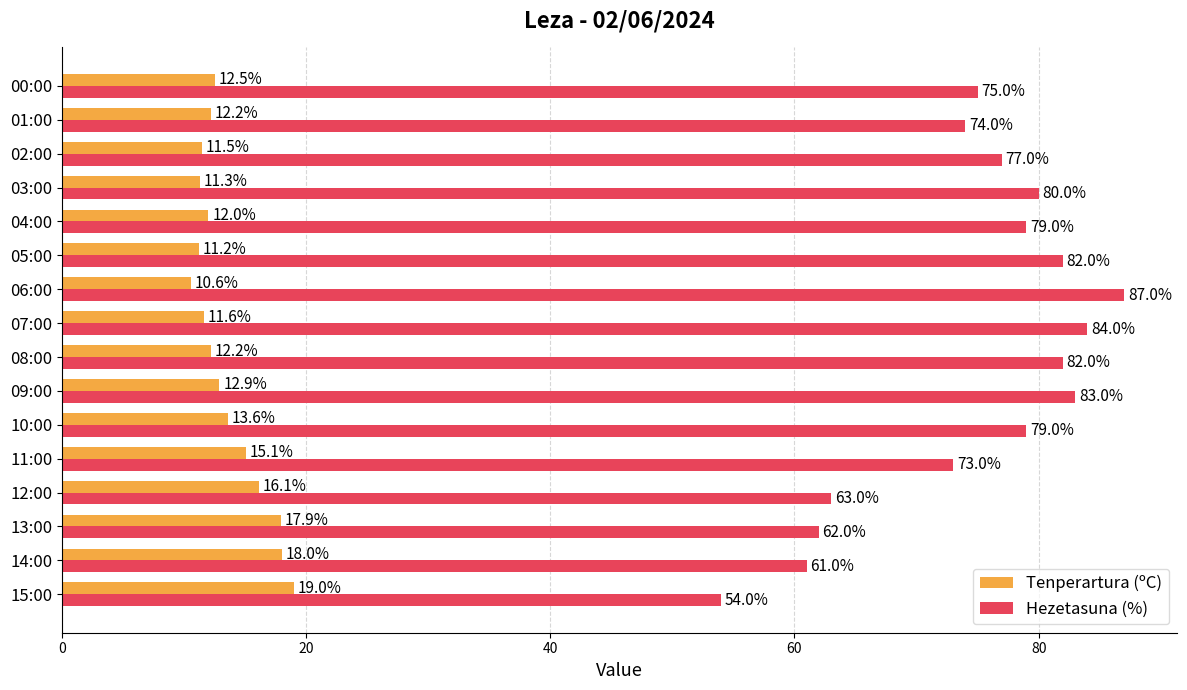

List the series in order of their overall mean, lowest first.

Tenperartura (ºC), Hezetasuna (%)